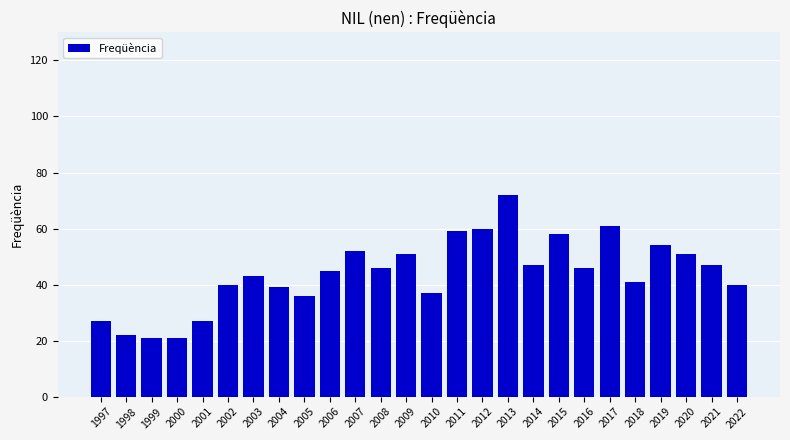

What is the value of the 7th bar from the left?

43